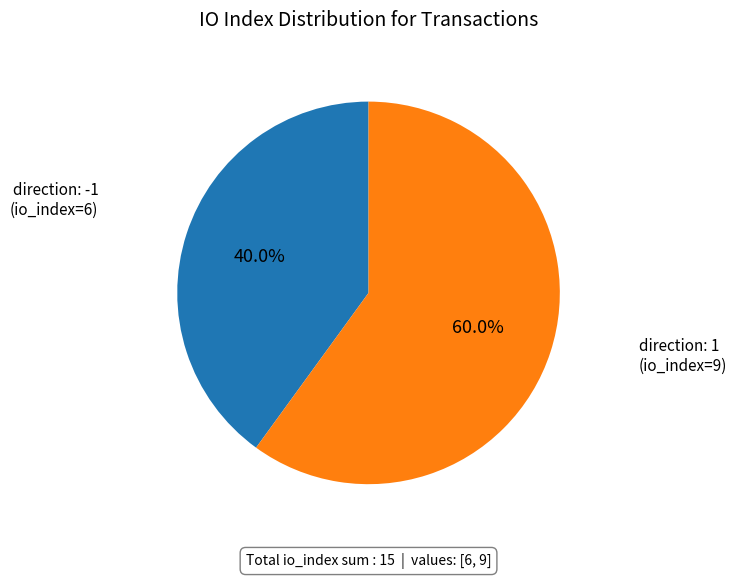

Is there a majority slice in this chart?

Yes